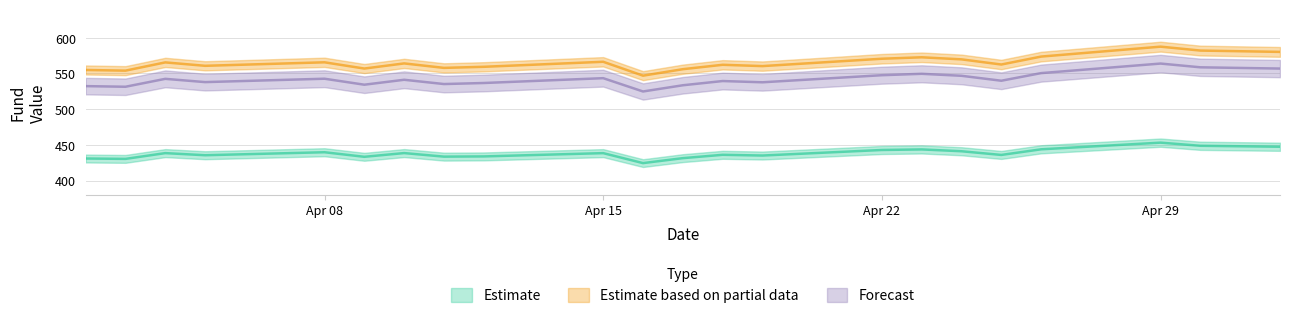

What is the difference between the second highest and second lowest values in the A series?

18.4